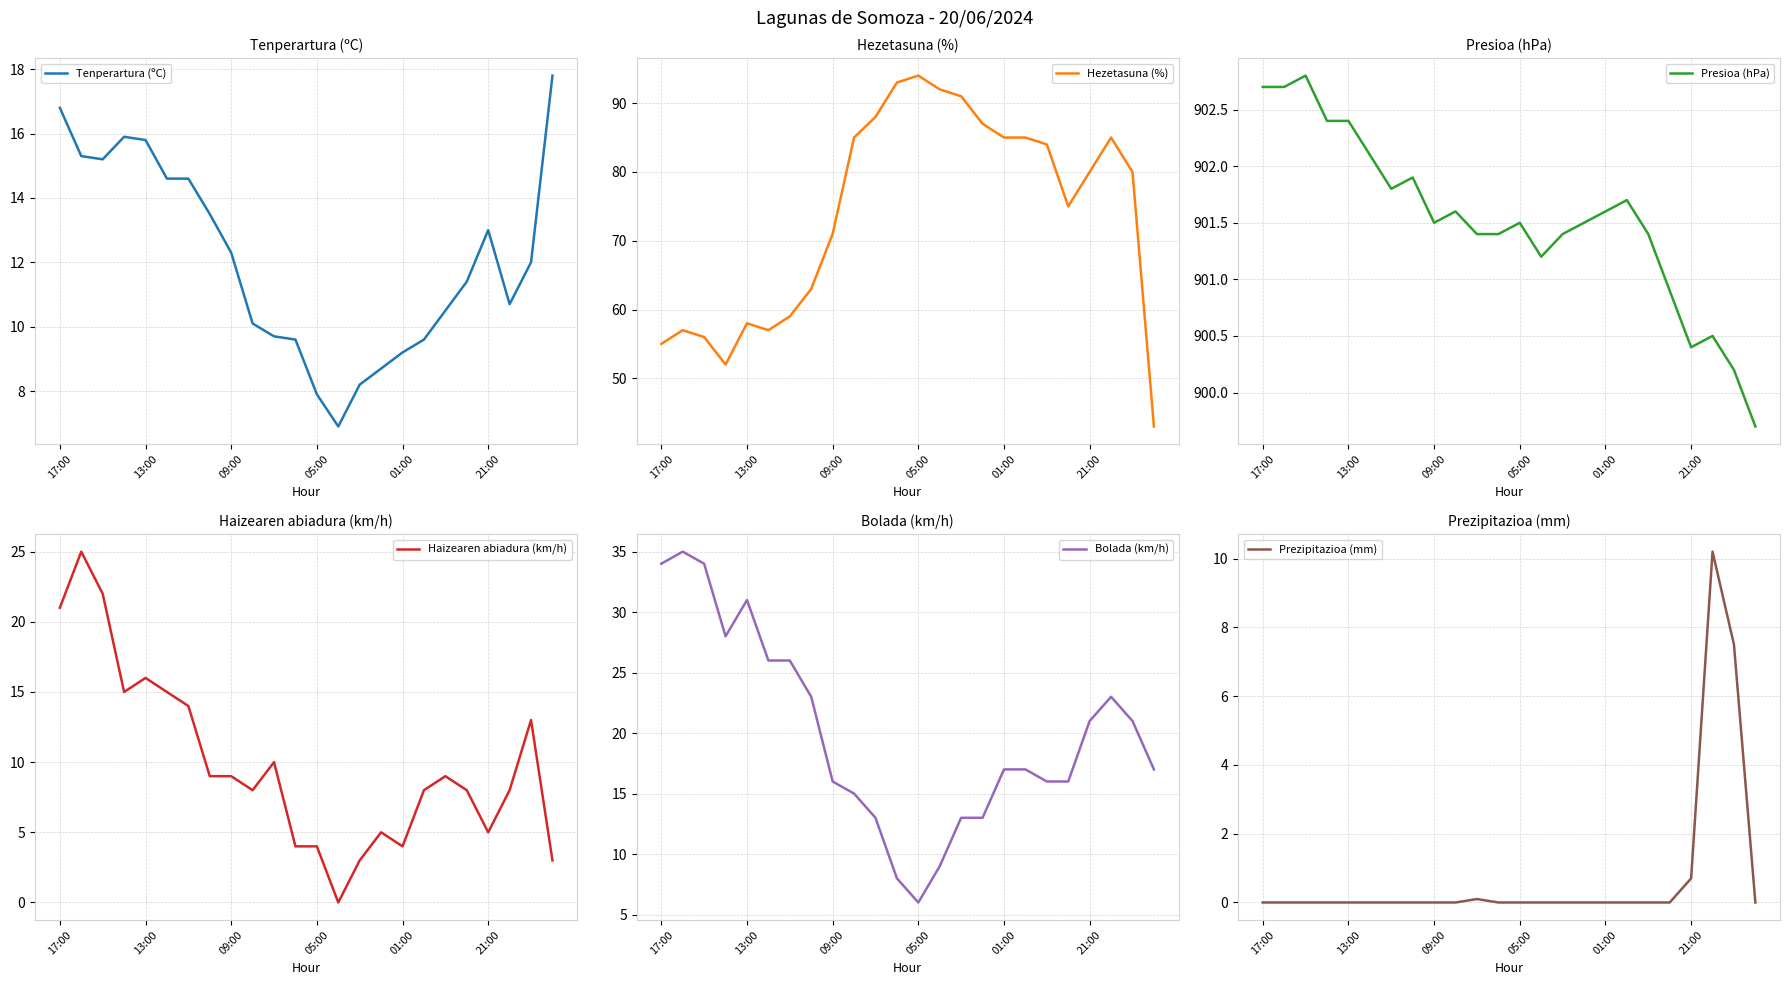

True or false: Tenperartura (ºC) and Prezipitazioa (mm) cross at least once.

False